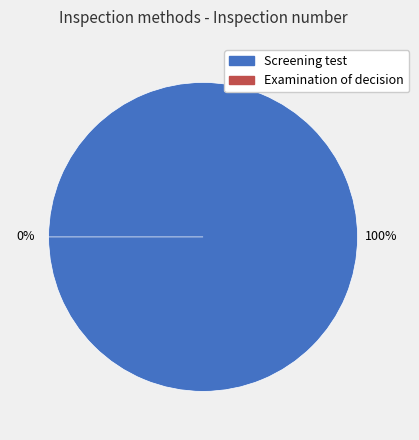

How many segments does this pie chart have?

2